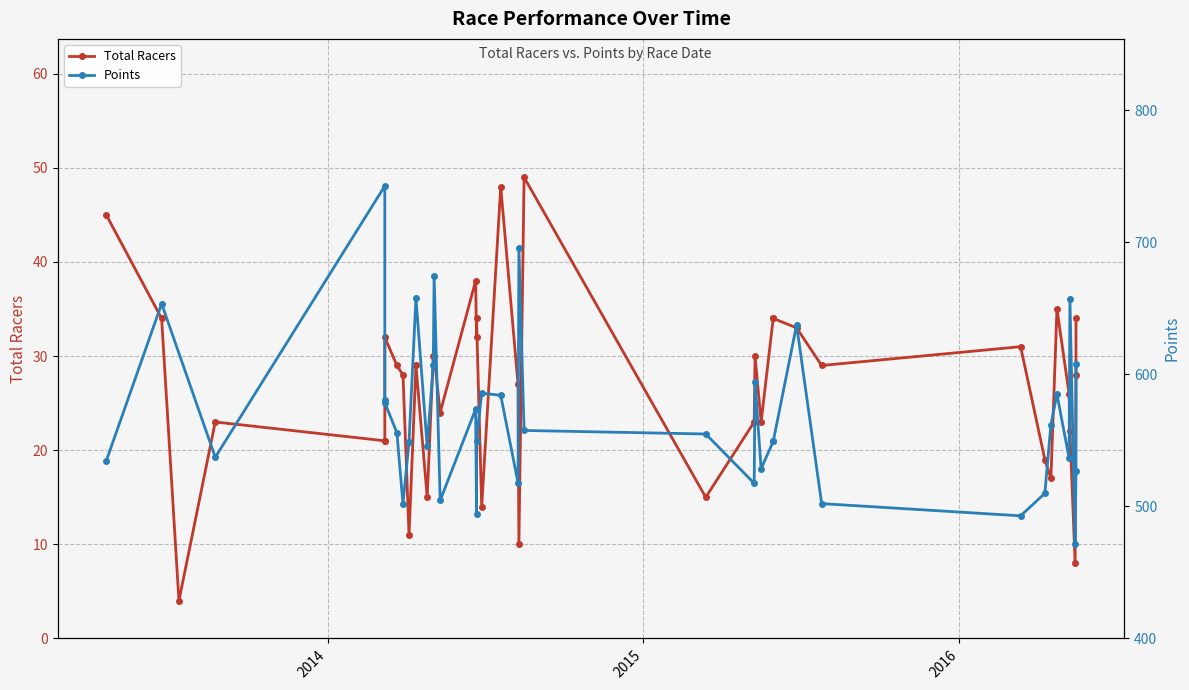

What is the greatest value displayed?

49